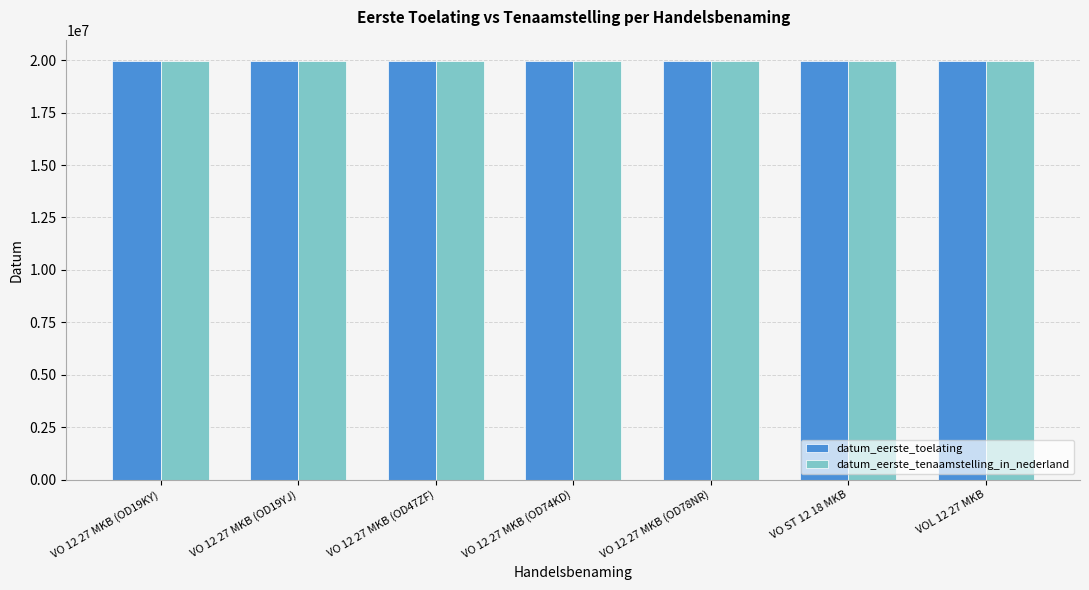

What is the maximum value for datum_eerste_toelating?

19980501